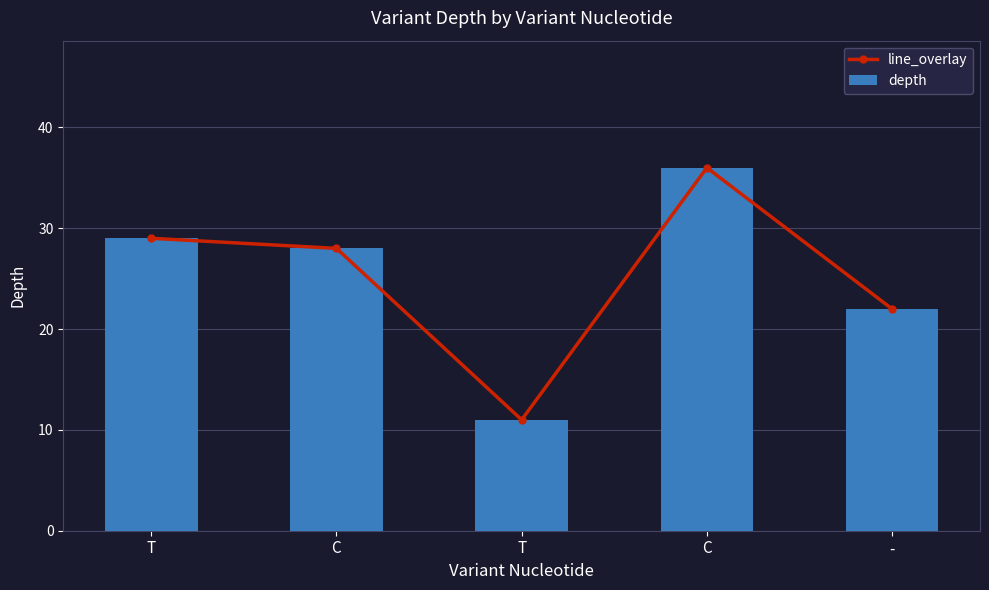

Between C and T, which is larger?

T